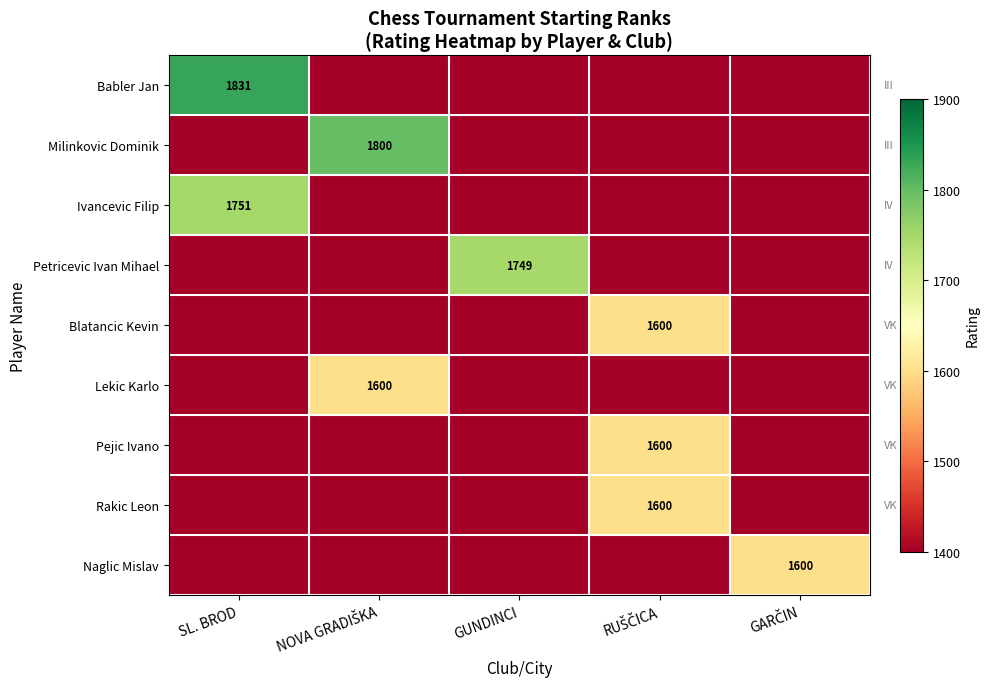

Where is Naglic Mislav nearest to the value 800?

SL. BROD